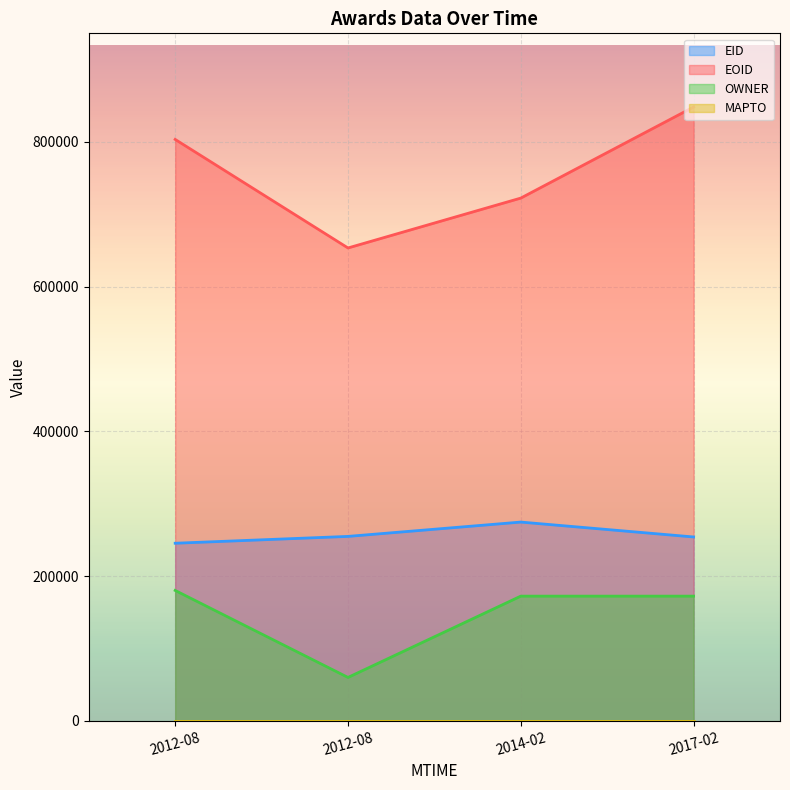

Which series has the largest total across all categories?

EOID